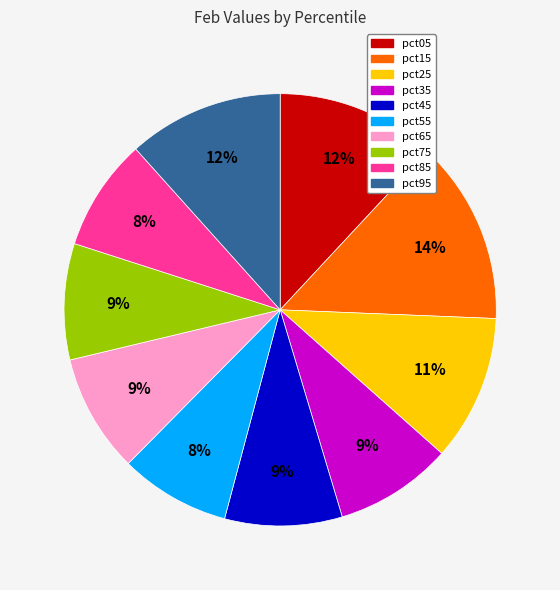

To the nearest percent, what portion does pct15 represent?

14%